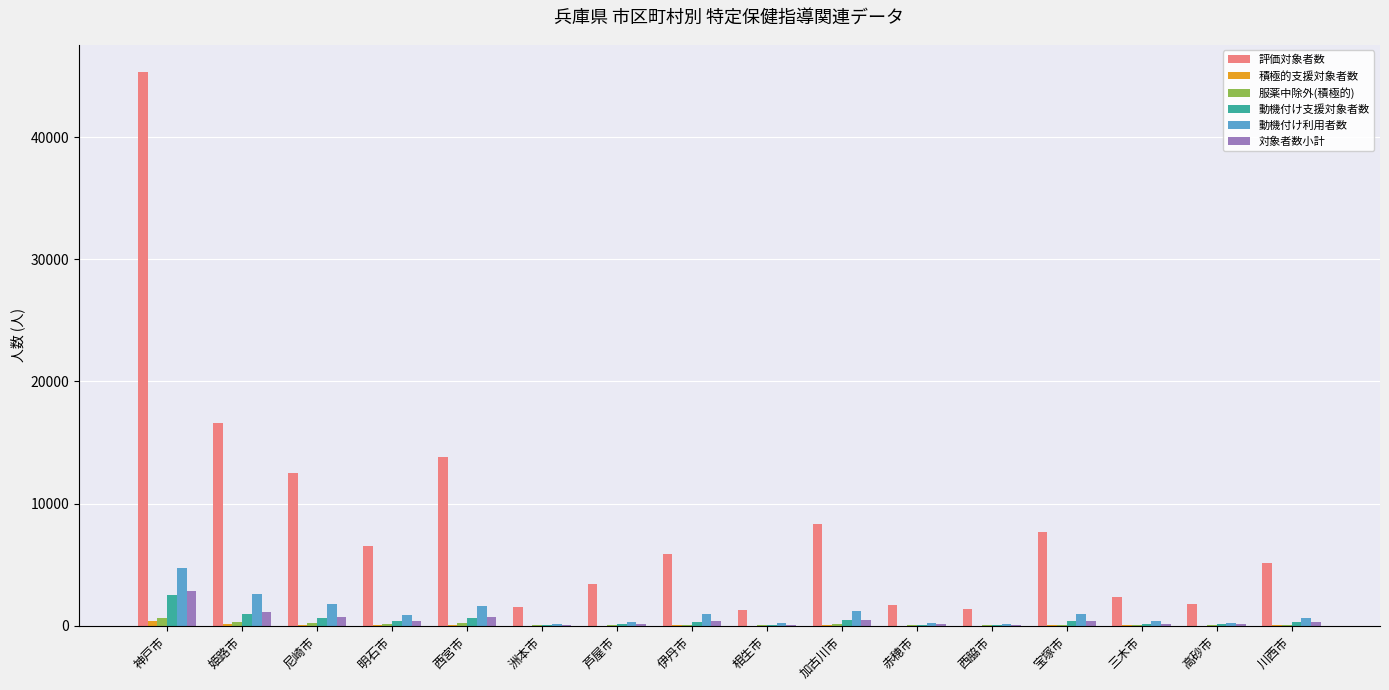

At which category is the sum across all series the highest?

神戸市